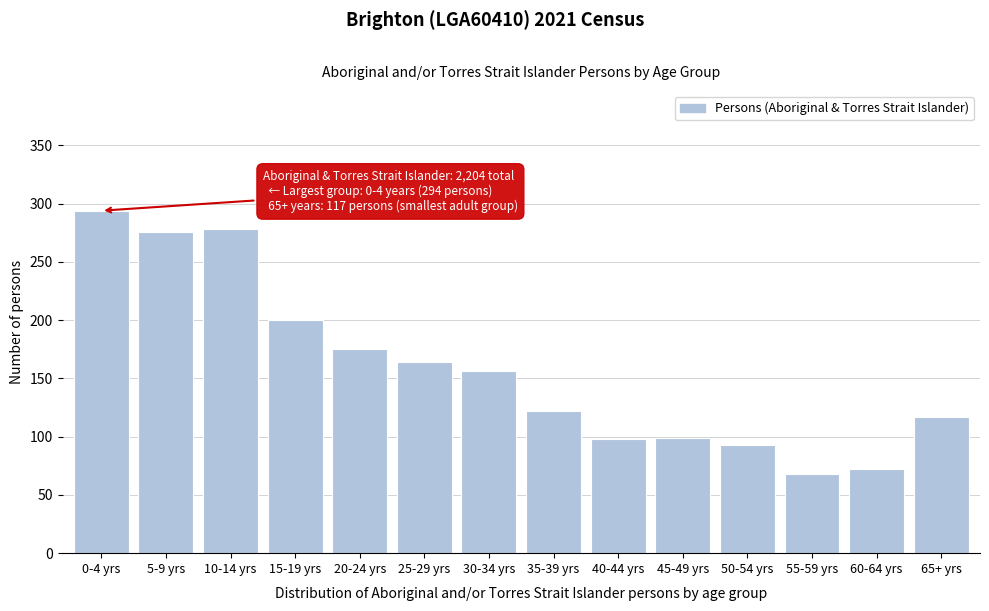

What is the value of the 10th bar from the left?

99